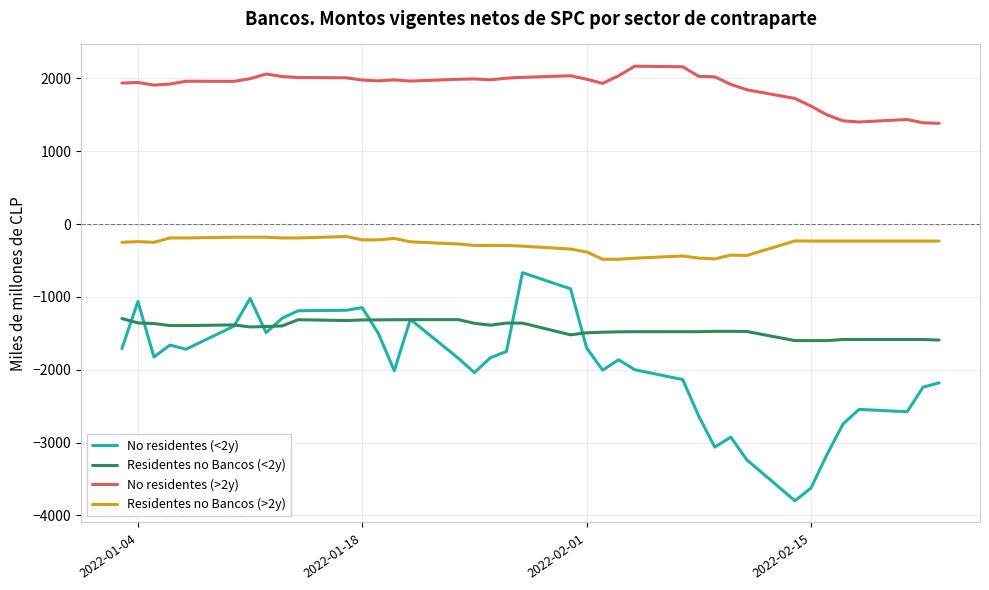

Which series has the widest spread of values?

No residentes (<2y)